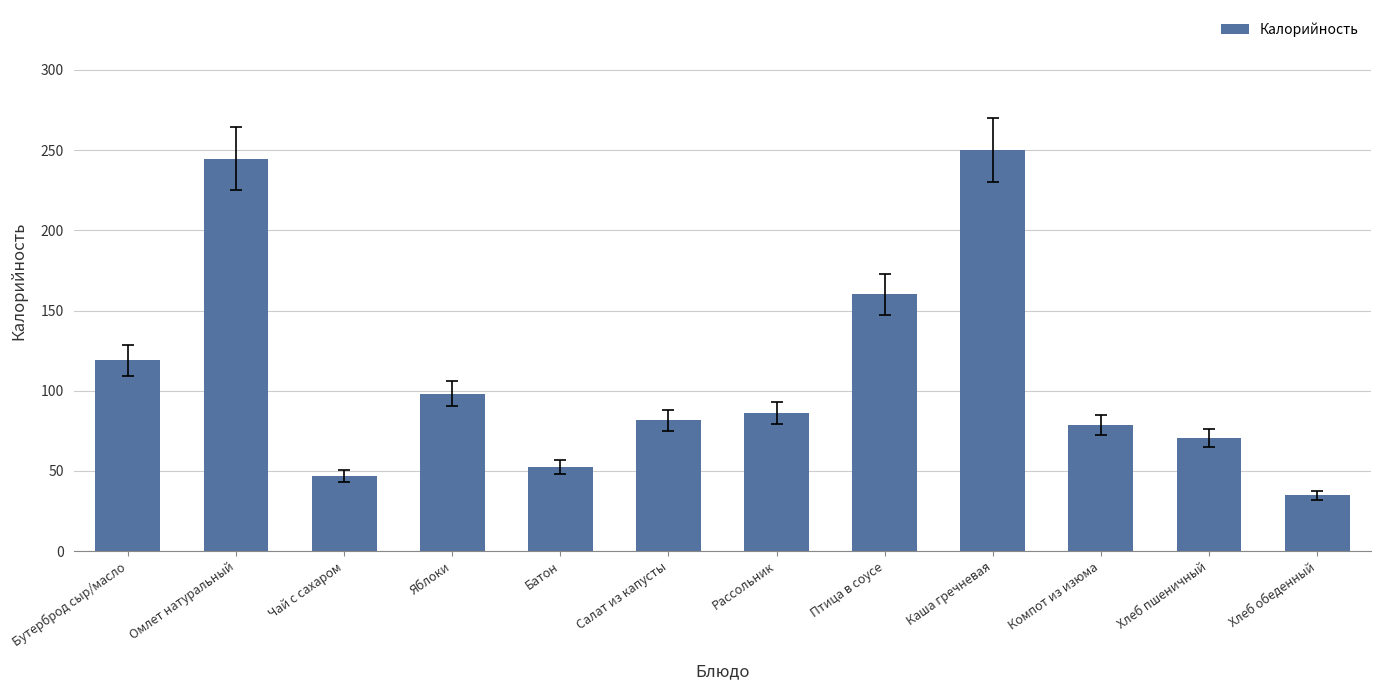

The chart shows a value of 49.8 at Салат из капусты. True or false?

False